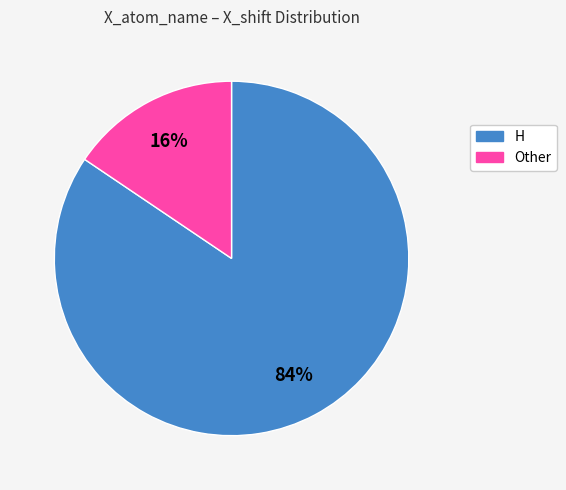

Does any single category account for the majority?

Yes